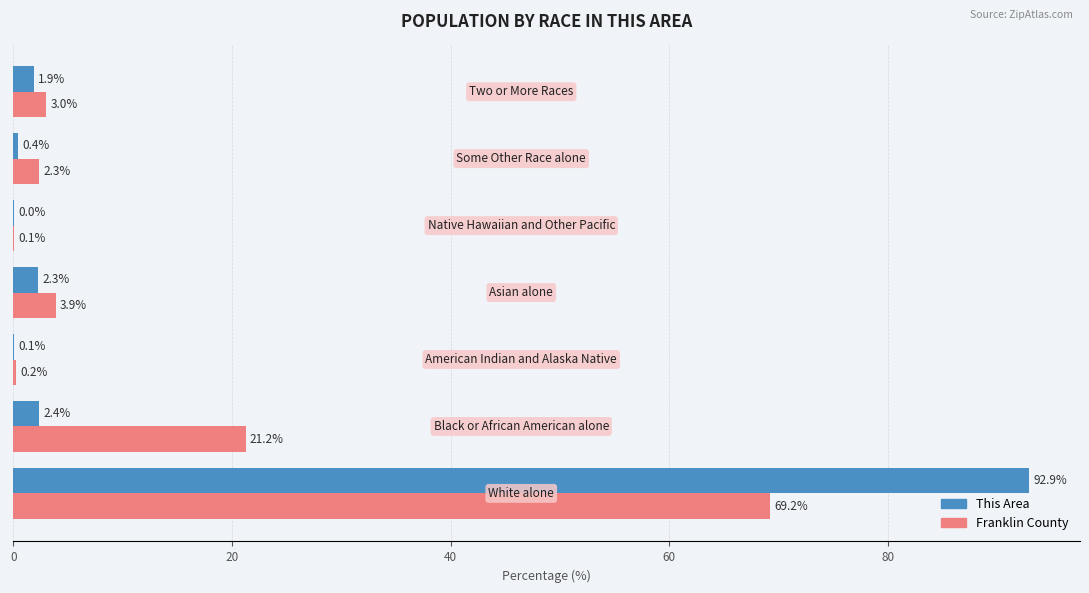

What is the greatest value displayed?

92.9